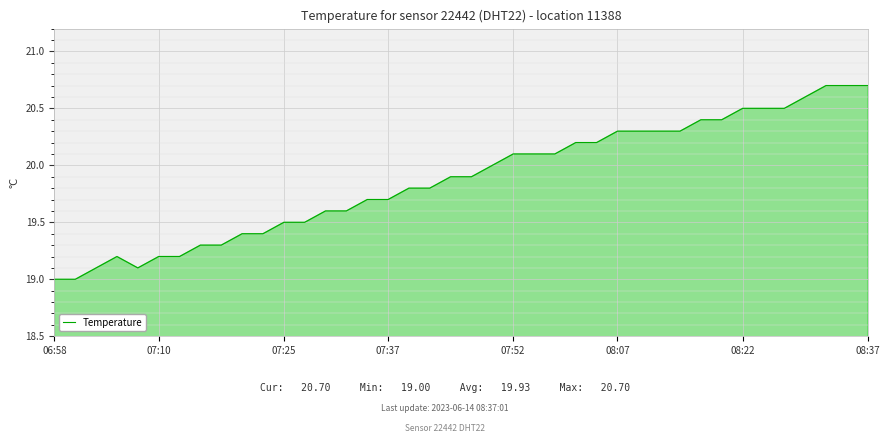

Does the chart display data point markers on the line(s)?

No